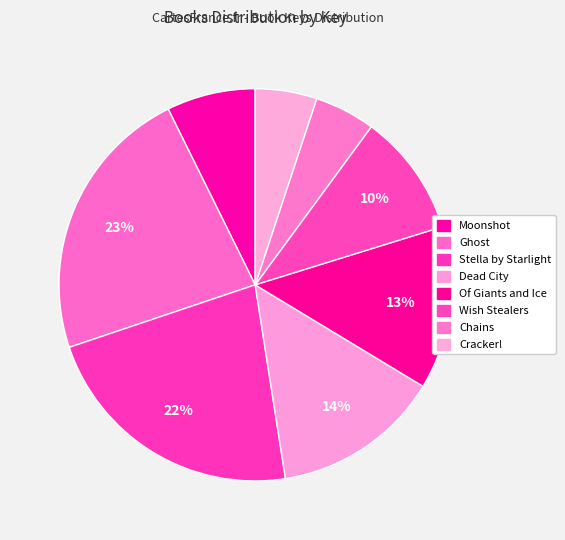

What percentage is the Moonshot slice, to the nearest percent?

7%